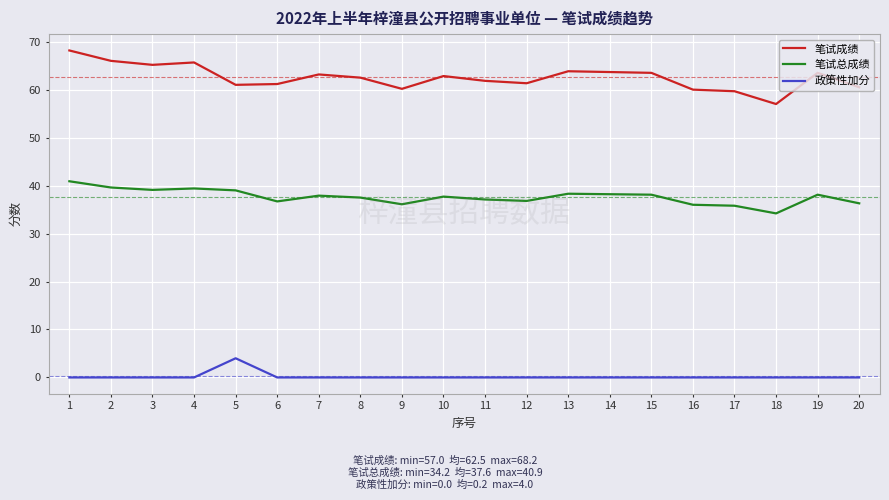

Rank the series by their maximum value, from highest to lowest.

笔试成绩, 笔试总成绩, 政策性加分